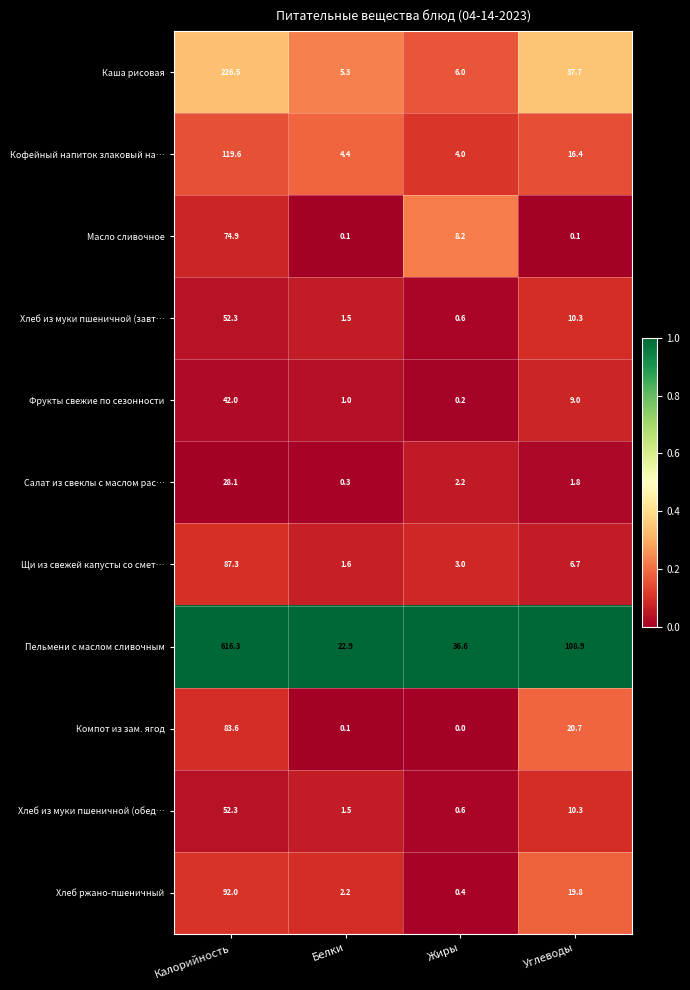

What is the total value across all series at Белки?

40.9